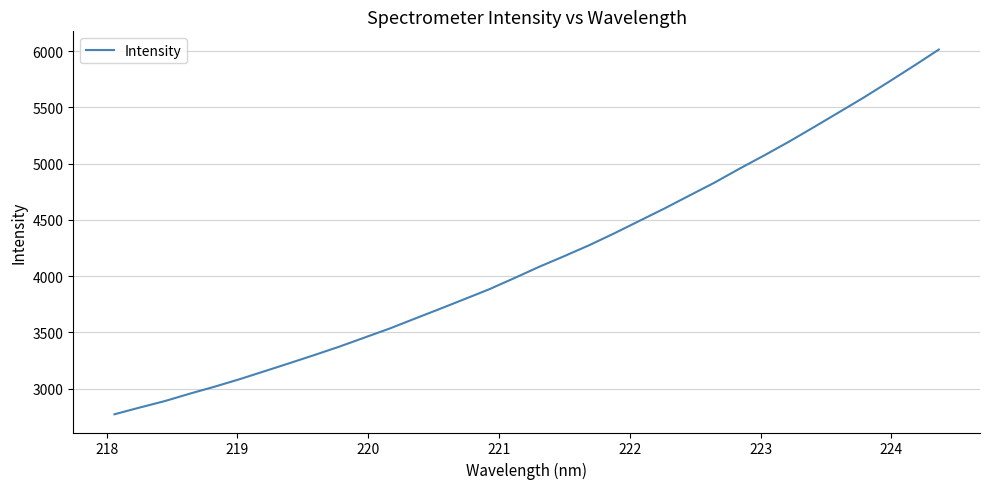

What is the minimum value shown in the chart?

2771.3